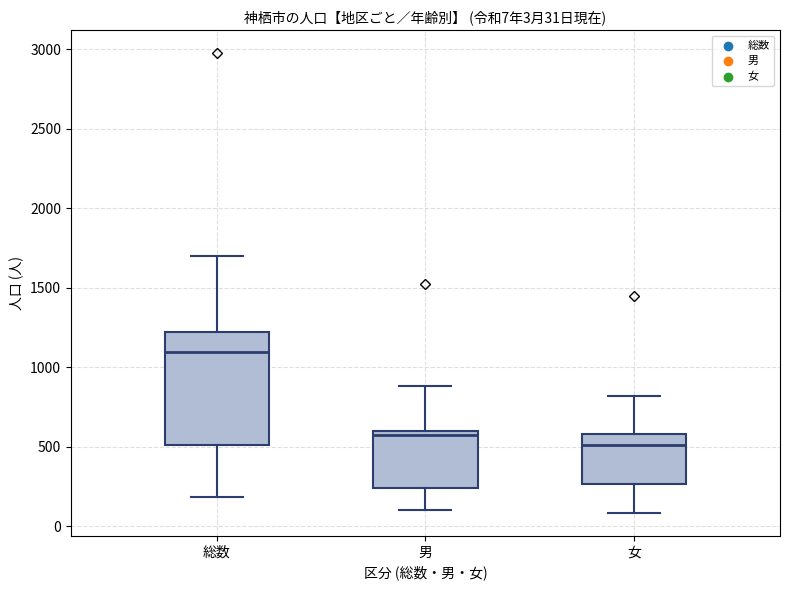

Comparing the boxes themselves (not the whiskers), which one is the tallest?

総数